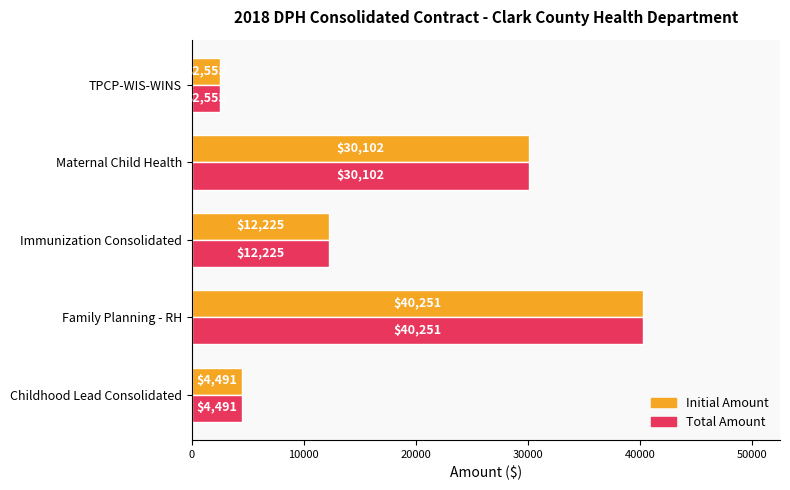

What is the highest value of the Total Amount series?

40251